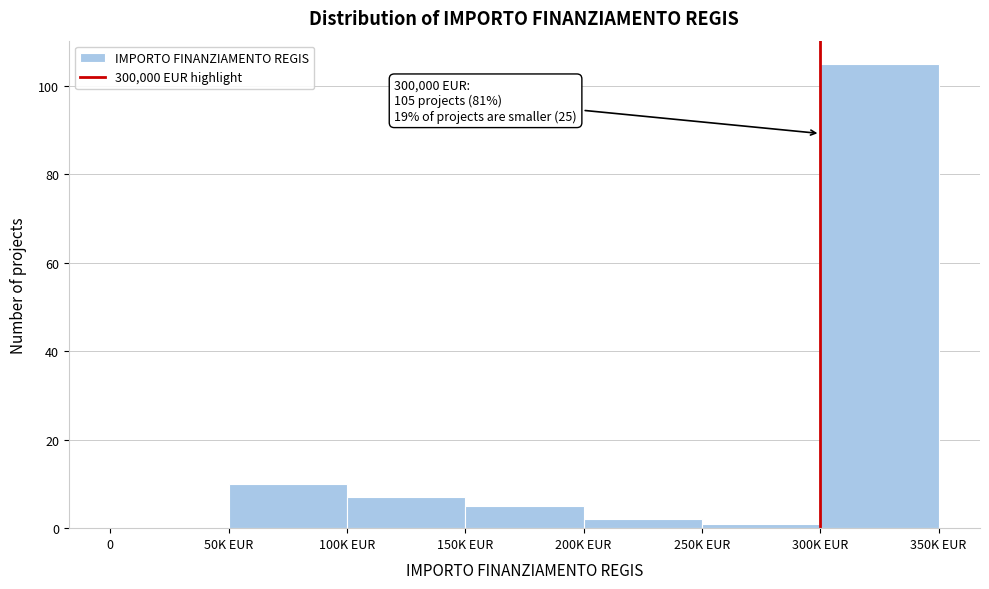

Reading left to right, extract all data points from this chart.

0=0	50K EUR=10	100K EUR=7	150K EUR=5	200K EUR=2	250K EUR=1	300K EUR=105